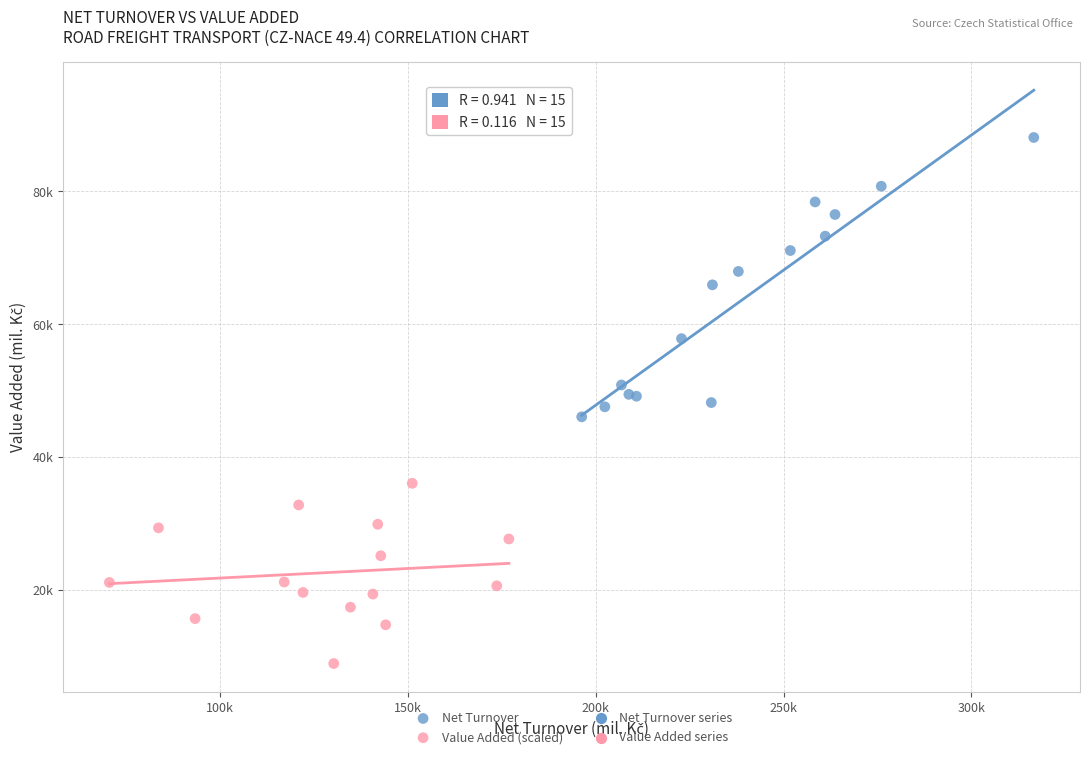

Which series contains the highest Y value?

Net Turnover